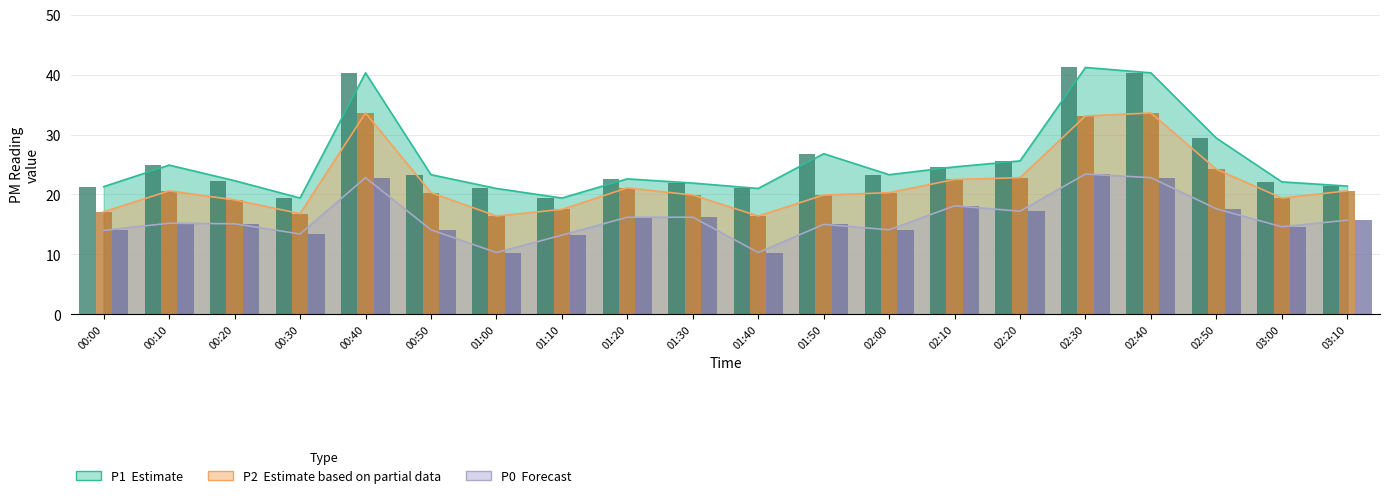

Is it true that P0 equals 10.3 at 01:00?

True